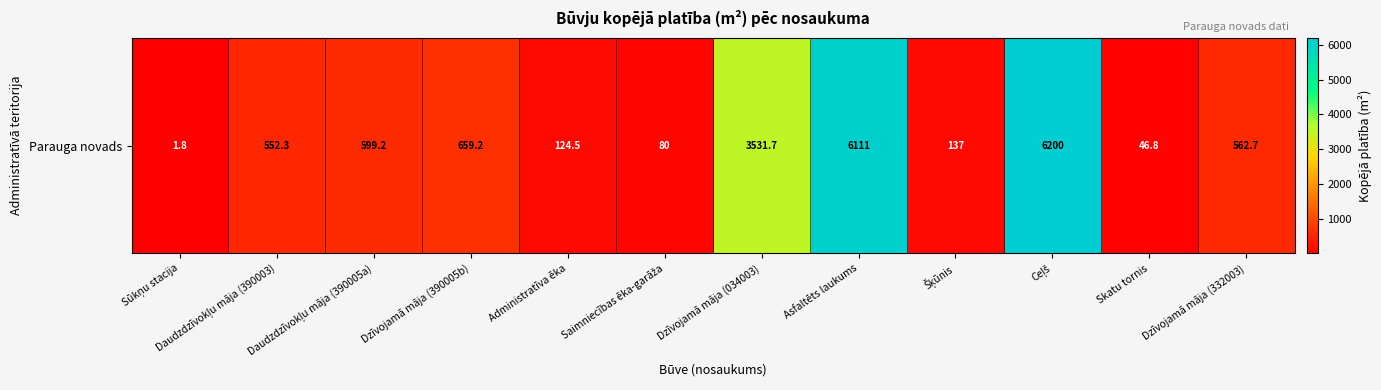

What is the sum of all values?

18606.2